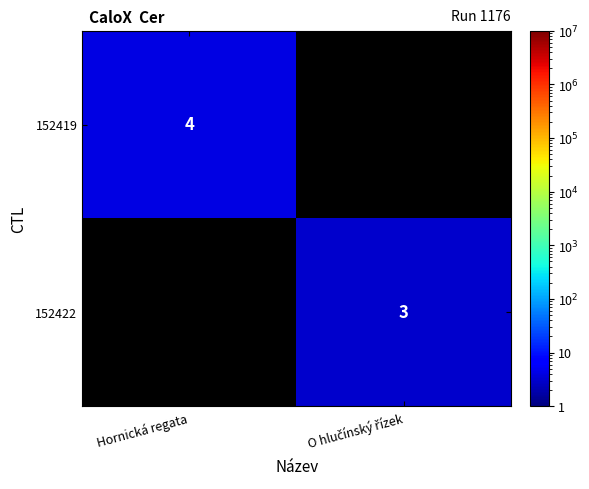

True or false: 152419 has a value of 4 at Hornická regata.

True